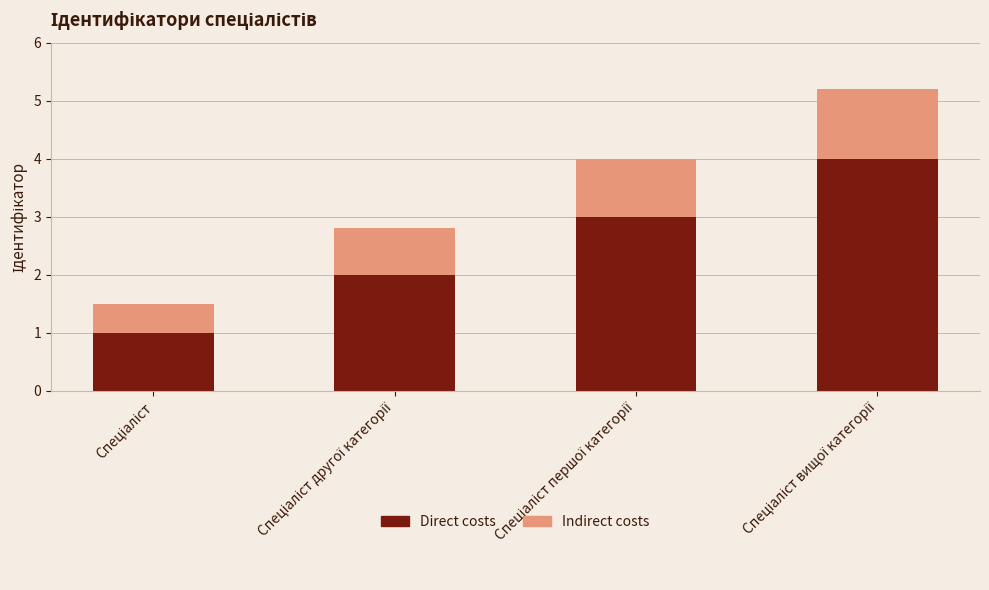

Reading left to right, list the values for the Direct costs series.

1.0	2.0	3.0	4.0